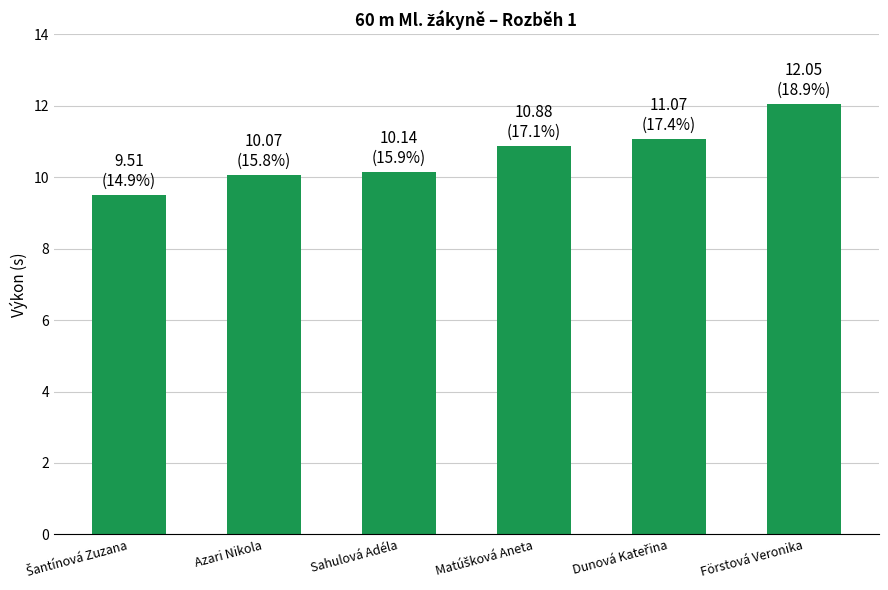

Count the number of data series in this chart.

1